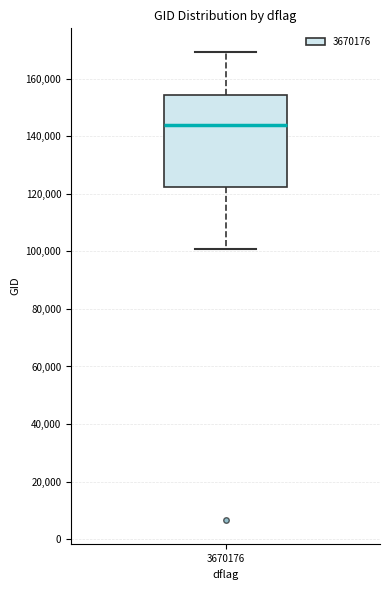

Read this box plot against the y-axis: the position of the median line, the range covered by the box, and the ends of both whiskers. The values are not printed on the chart, so give them approximately, as read against the axis.

median 144000, box 122000 to 154000, whiskers 100000 to 170000